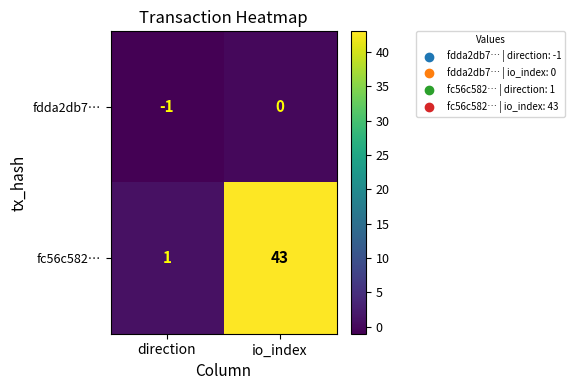

Reading left to right, what are all the values shown in this chart?

fdda2db7…: direction=-1	io_index=0
fc56c582…: direction=1	io_index=43